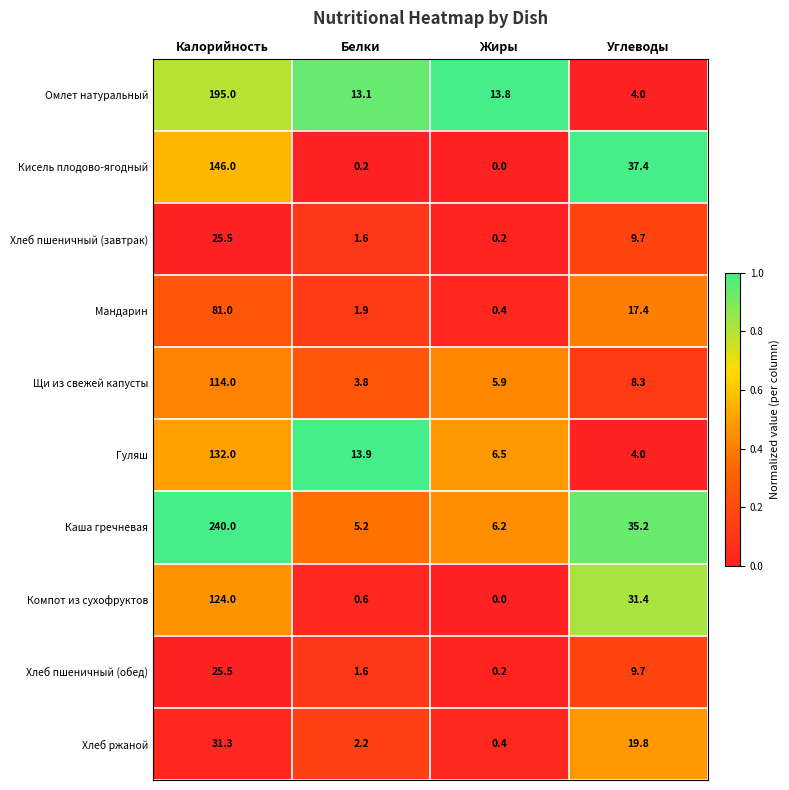

Which series changed the most between Жиры and Углеводы?

Кисель плодово-ягодный